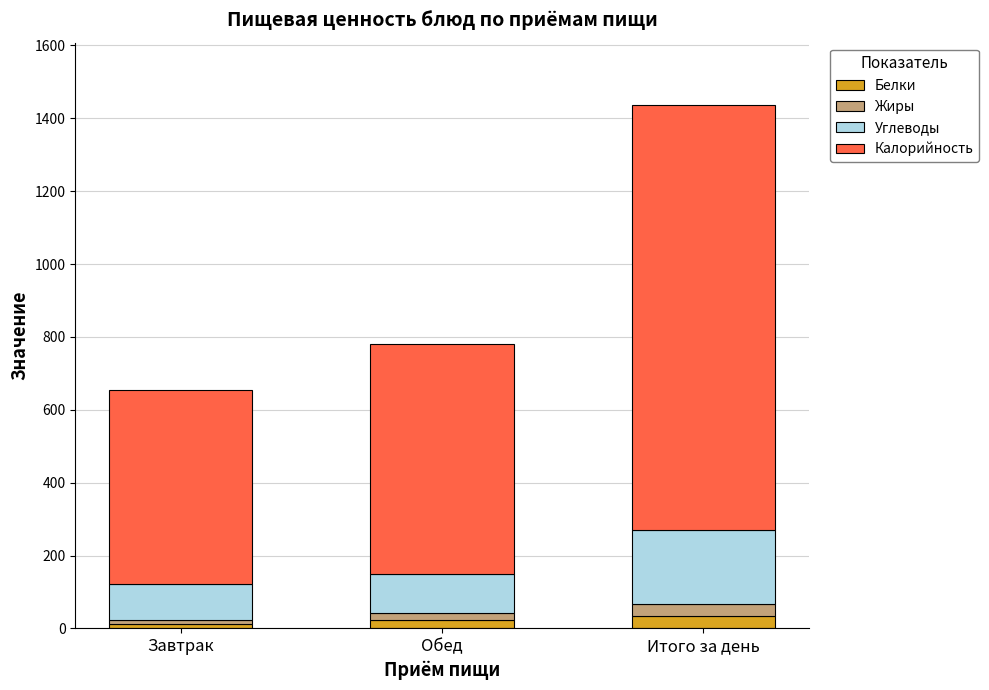

Is it true that Белки equals 35.2 at Итого за день?

True